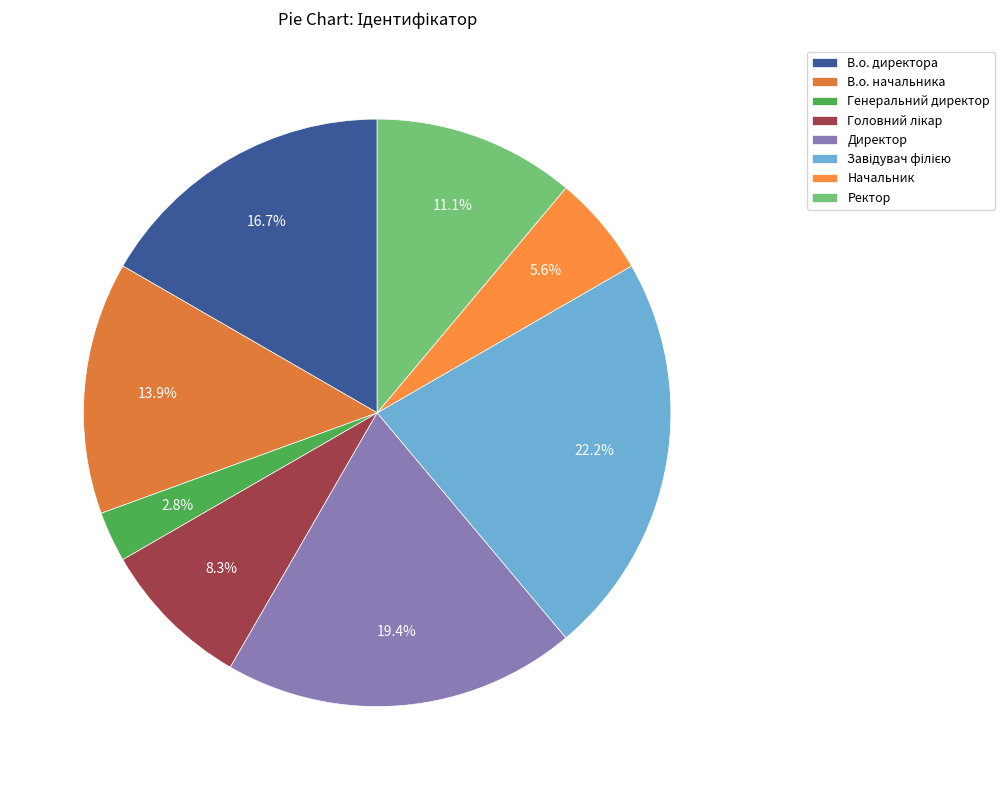

Combined, what portion of the pie is Завідувач філією and В.о. директора?

38.9%